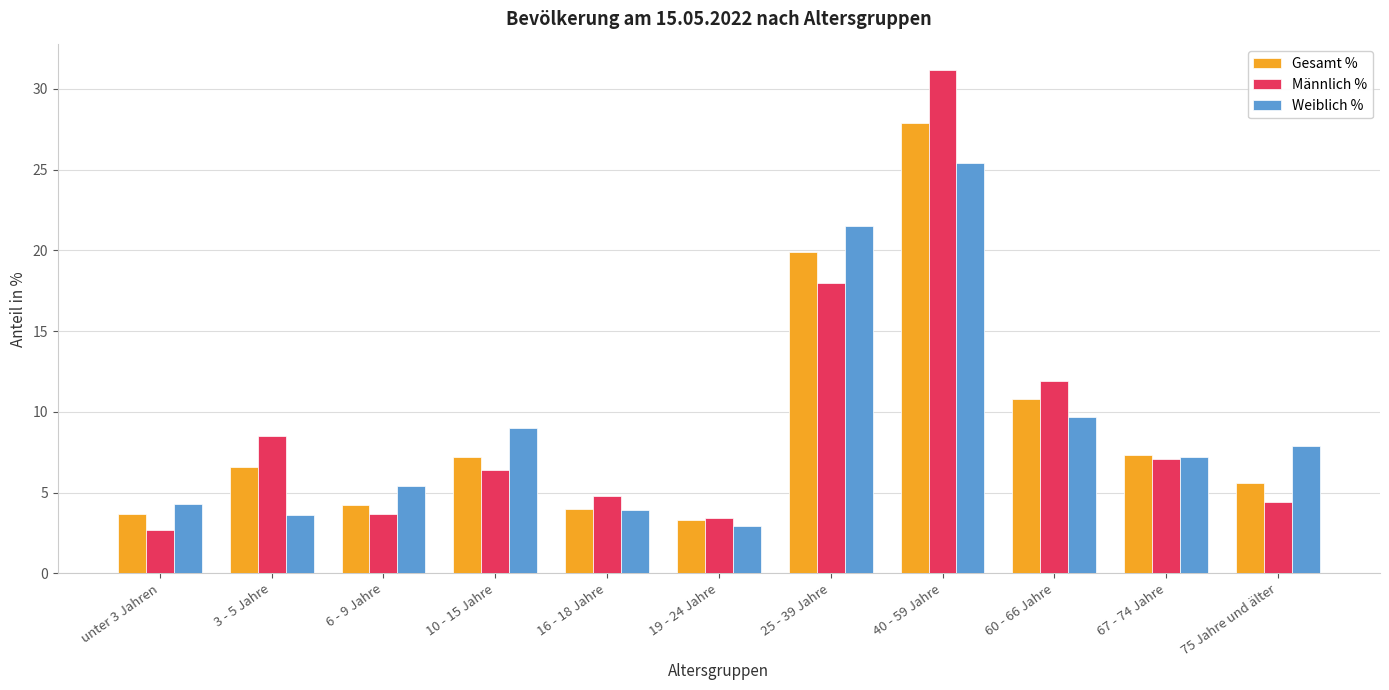

True or false: Gesamt % has a value of 2.2 at 19 - 24 Jahre.

False